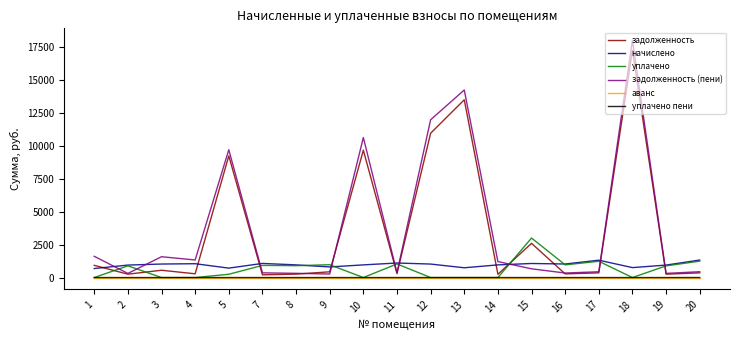

The value of уплачено at 3 is 0.0. True or false?

True